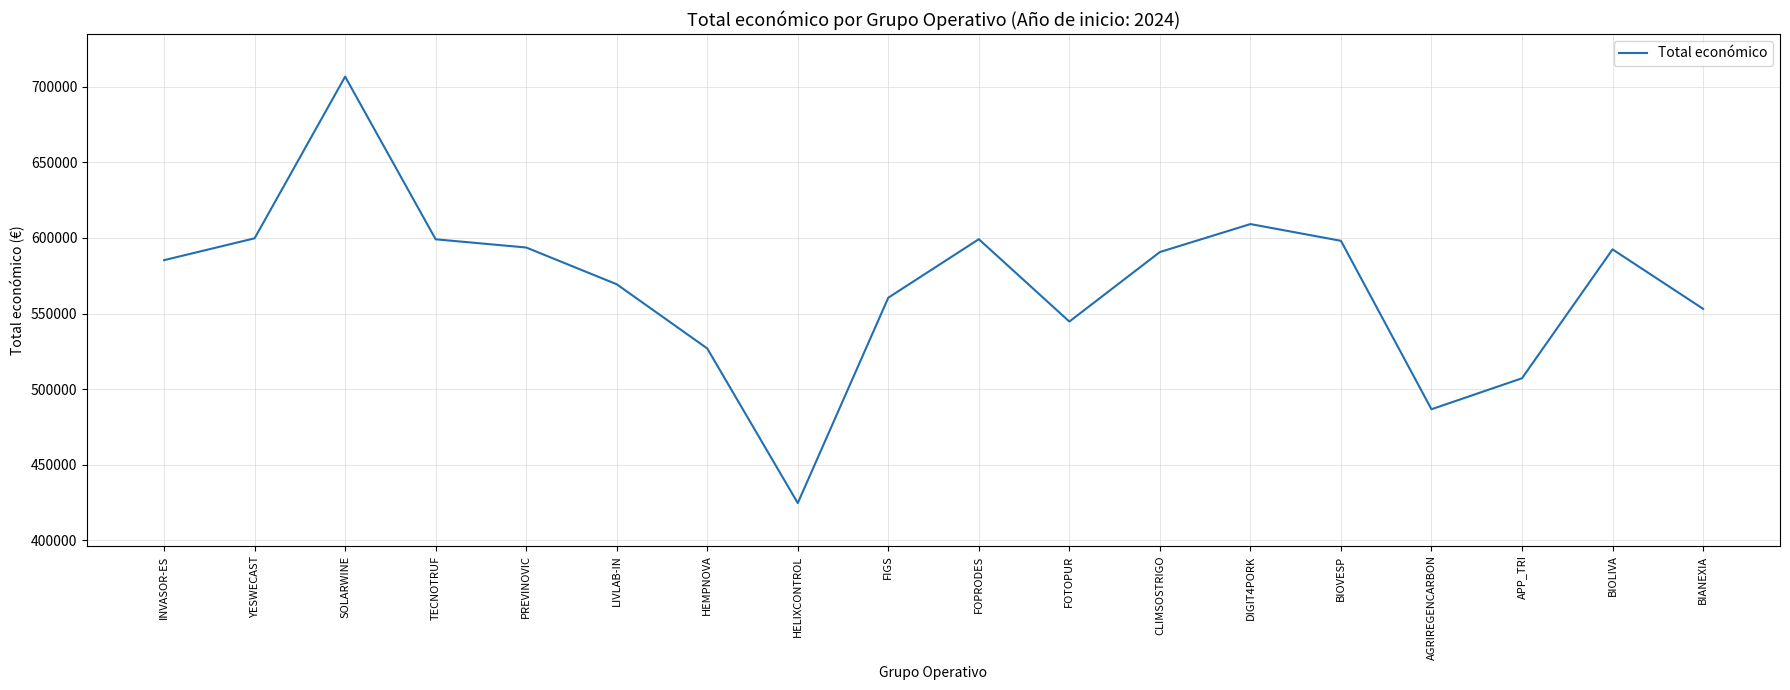

At which label does the data first exceed 590712?

YESWECAST